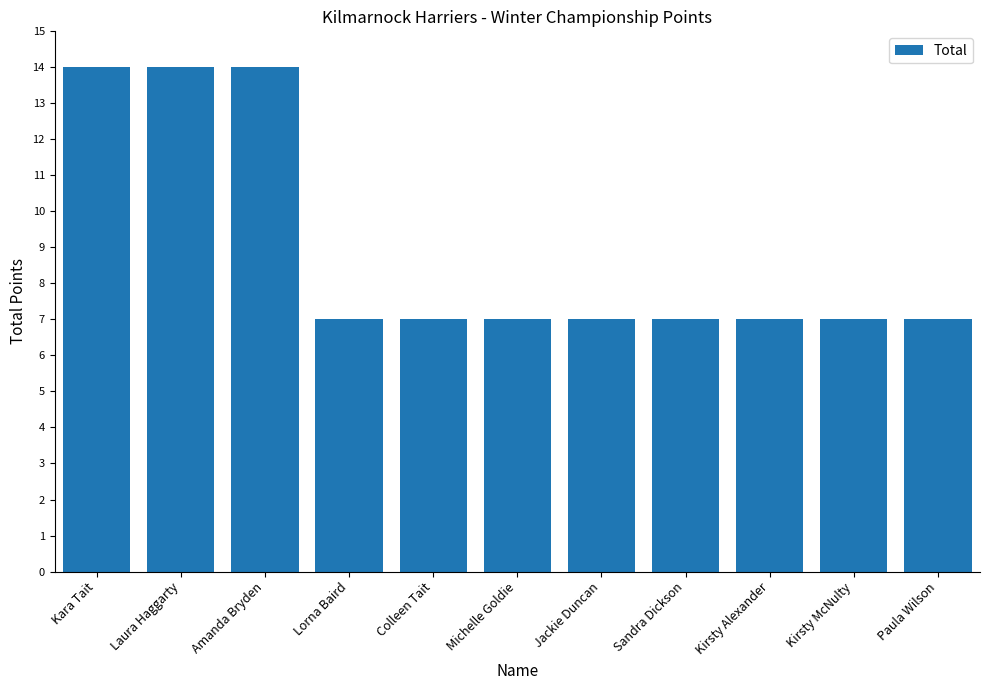

True or false: the data shows 2 at Jackie Duncan.

False